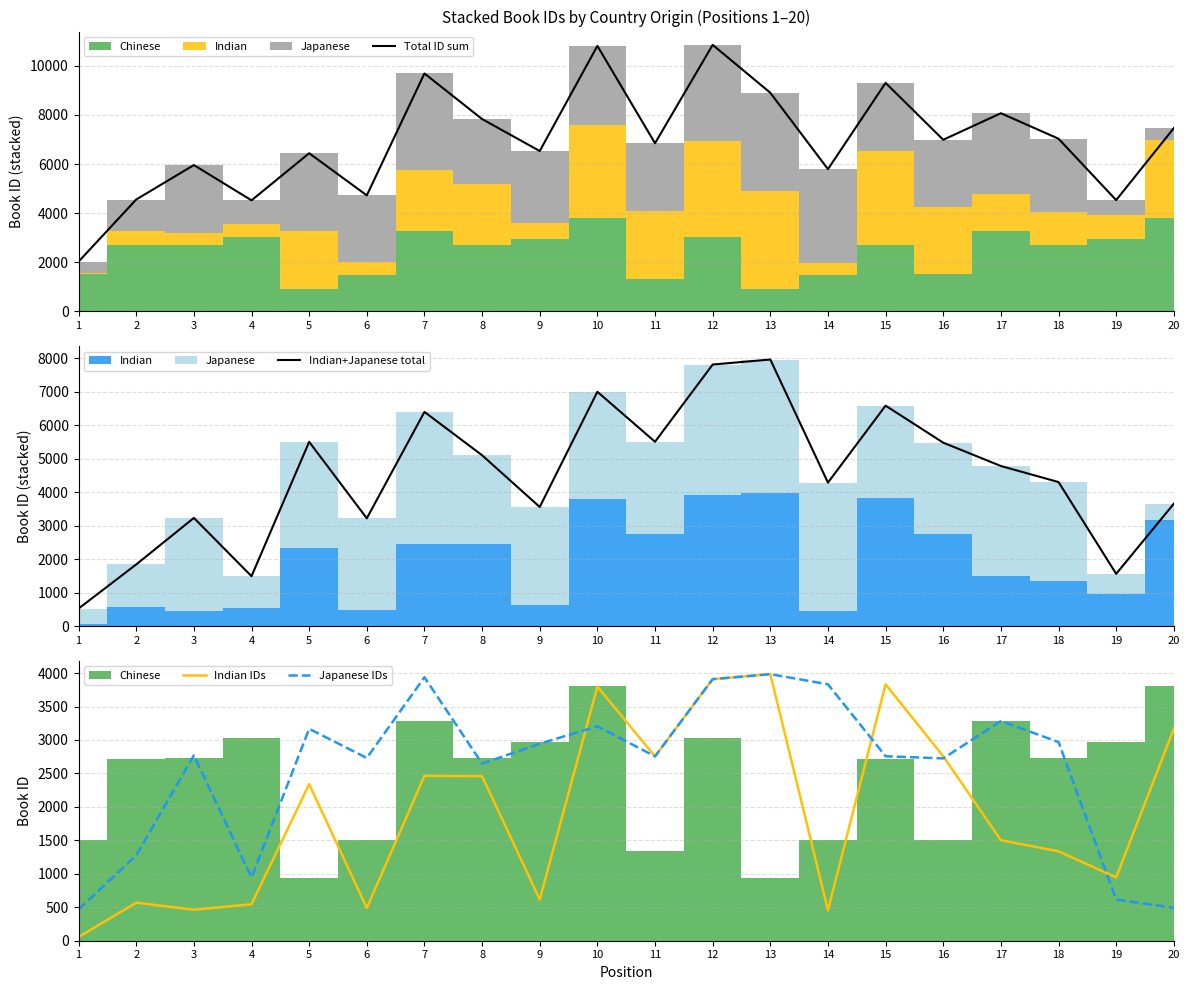

Is the value of Japanese IDs at 8 greater than the value of Indian+Japanese total at 19?

Yes